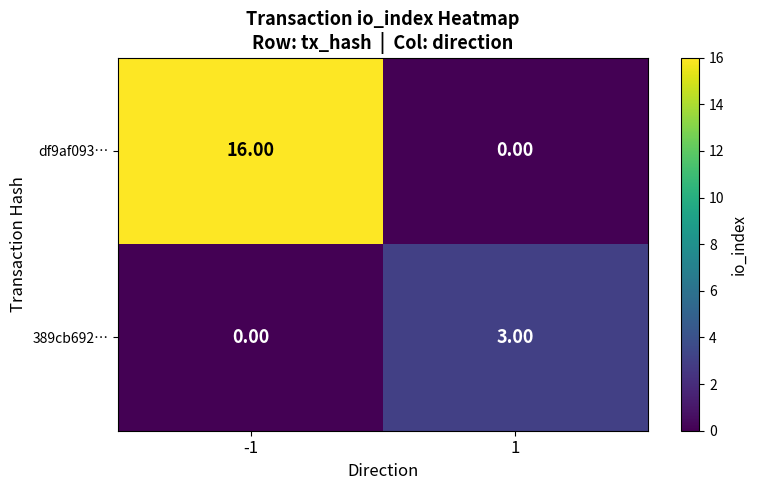

What is the difference between the highest and lowest values at -1?

16